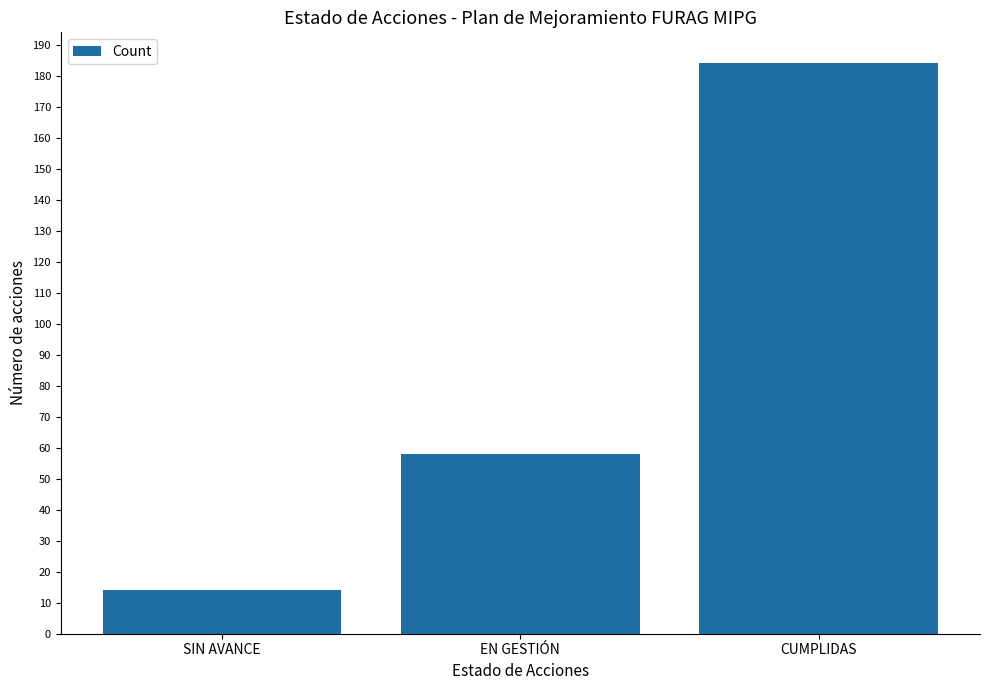

What is the sum of all values?

256